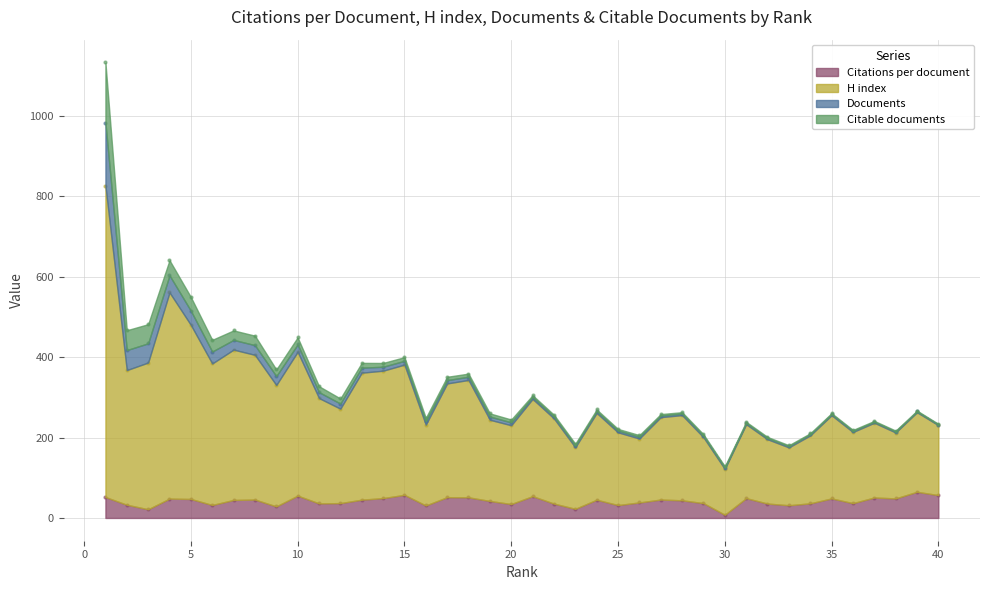

Which series reaches the minimum Y coordinate?

Citations per document